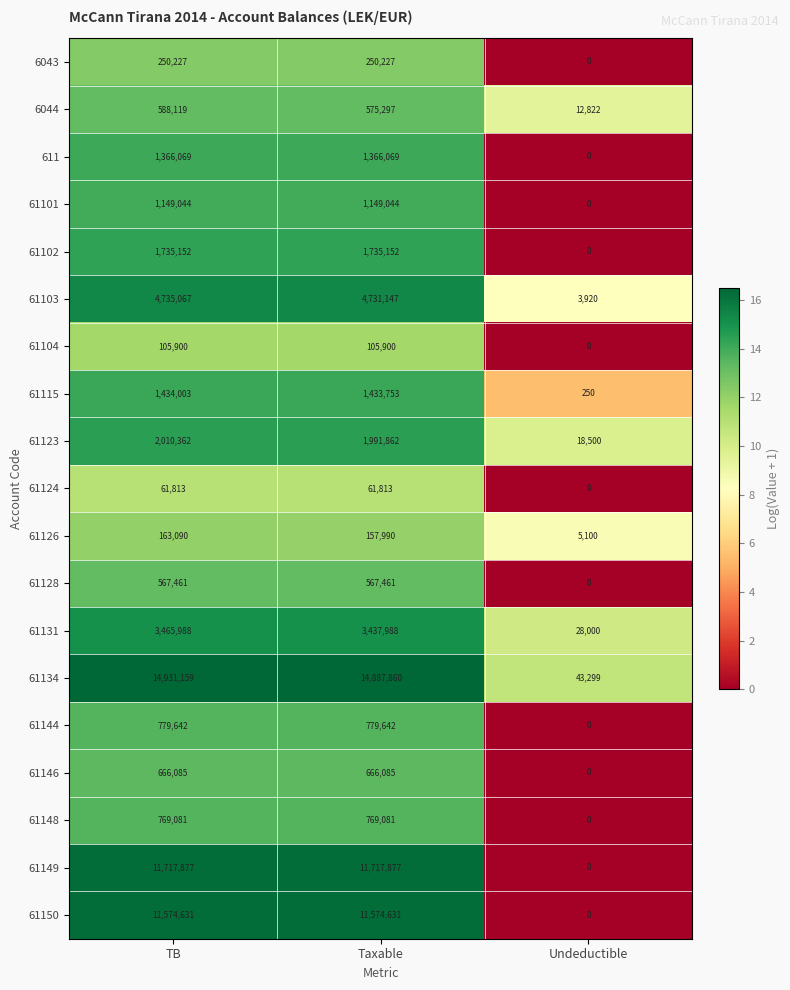

The value of 61124 at Undeductible is -36839. True or false?

False